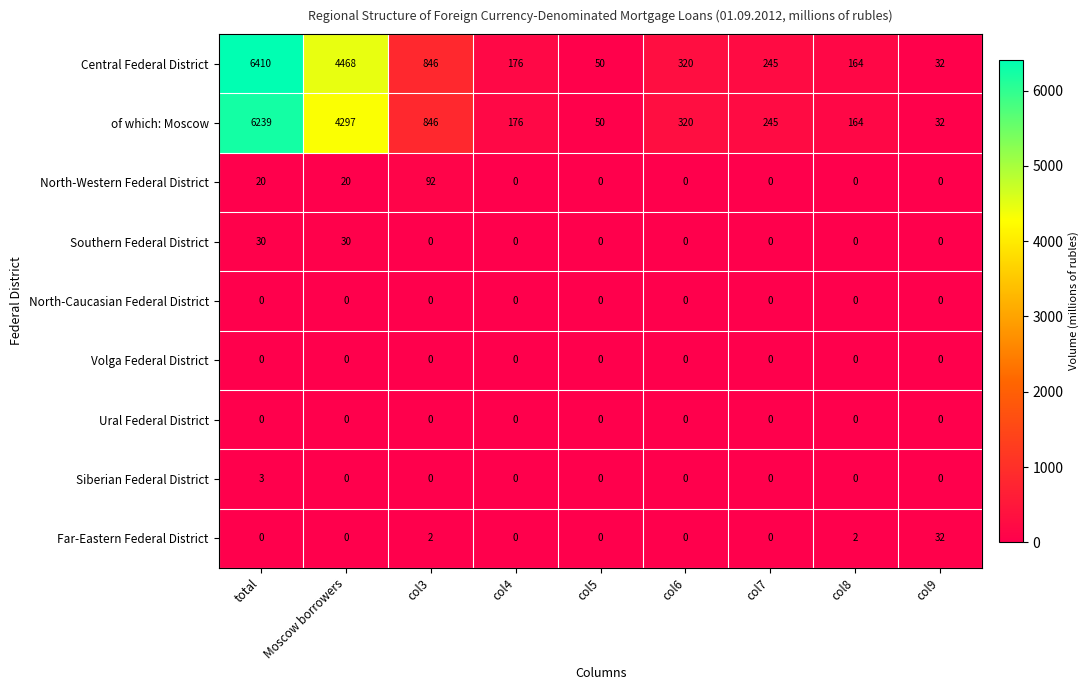

The value of Southern Federal District at col9 is -17. True or false?

False